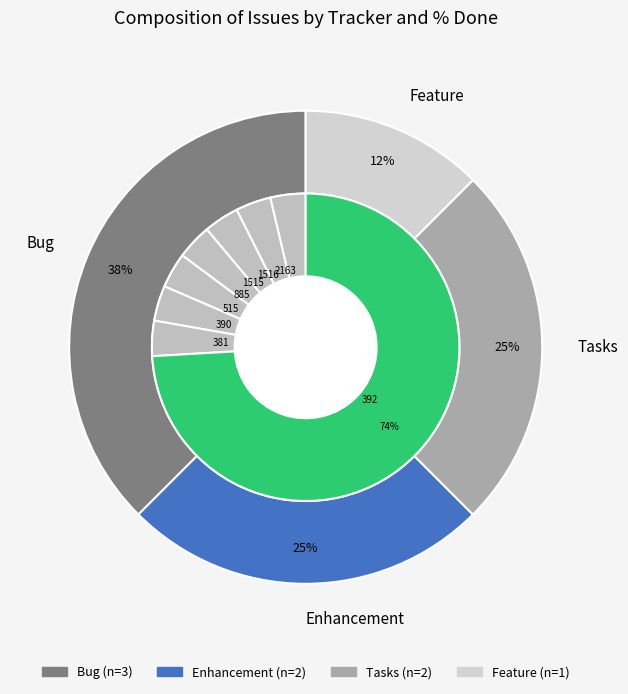

Which slice is the largest?

392